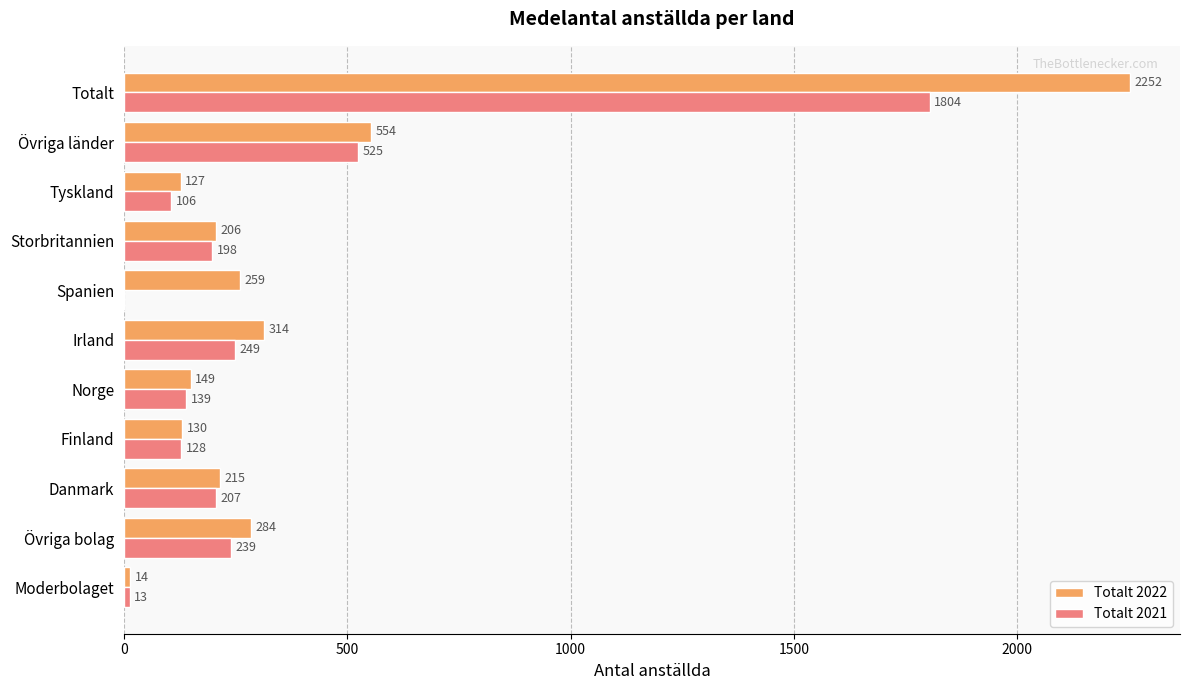

Which series changed the most between Spanien and Tyskland?

Totalt 2022